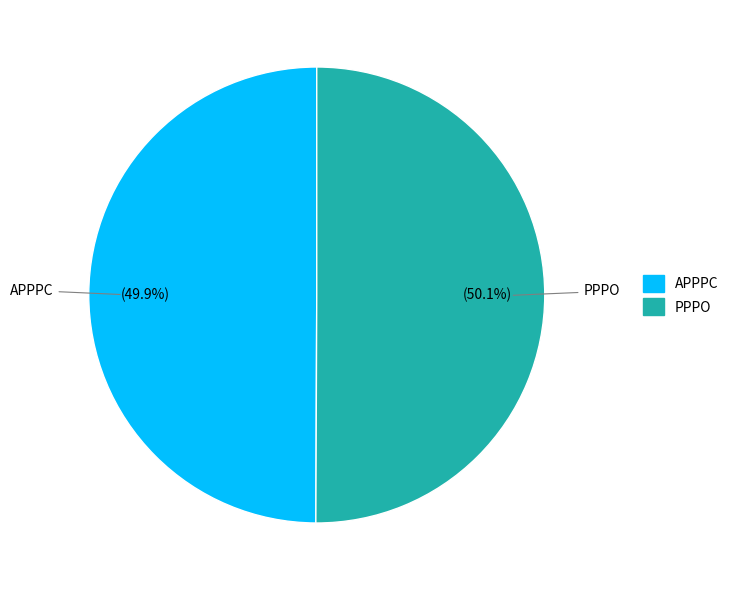

What portion of the pie excludes APPPC?

50.1%